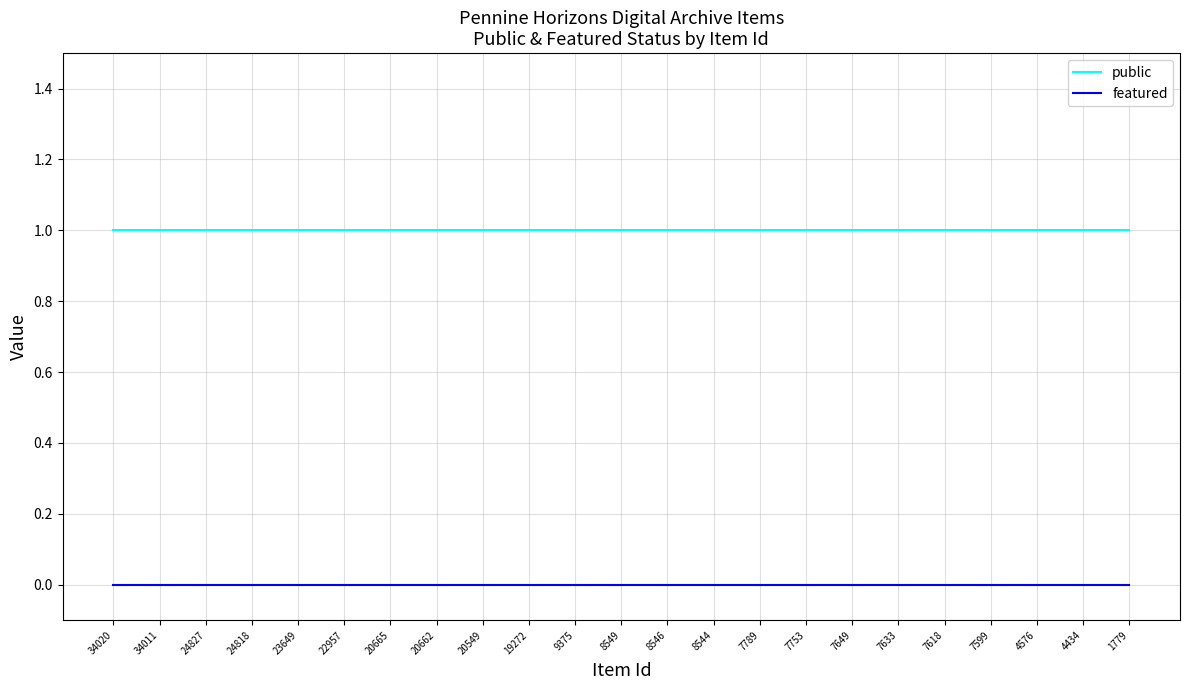

Rank the series at 9375 from highest to lowest value.

public, featured